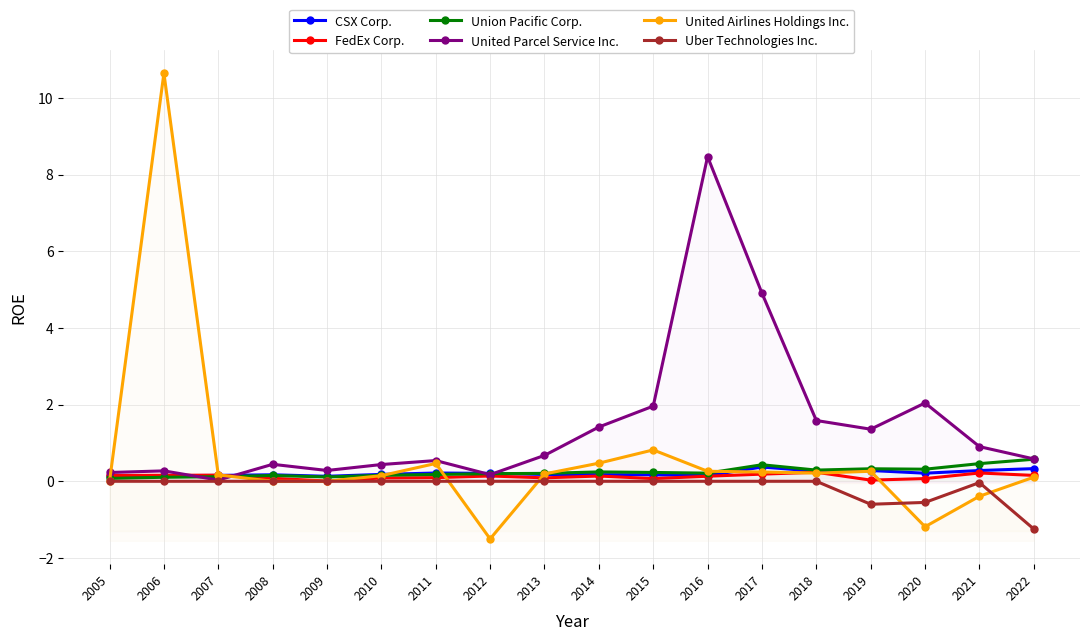

Where is the first local minimum for Uber Technologies Inc.?

2019